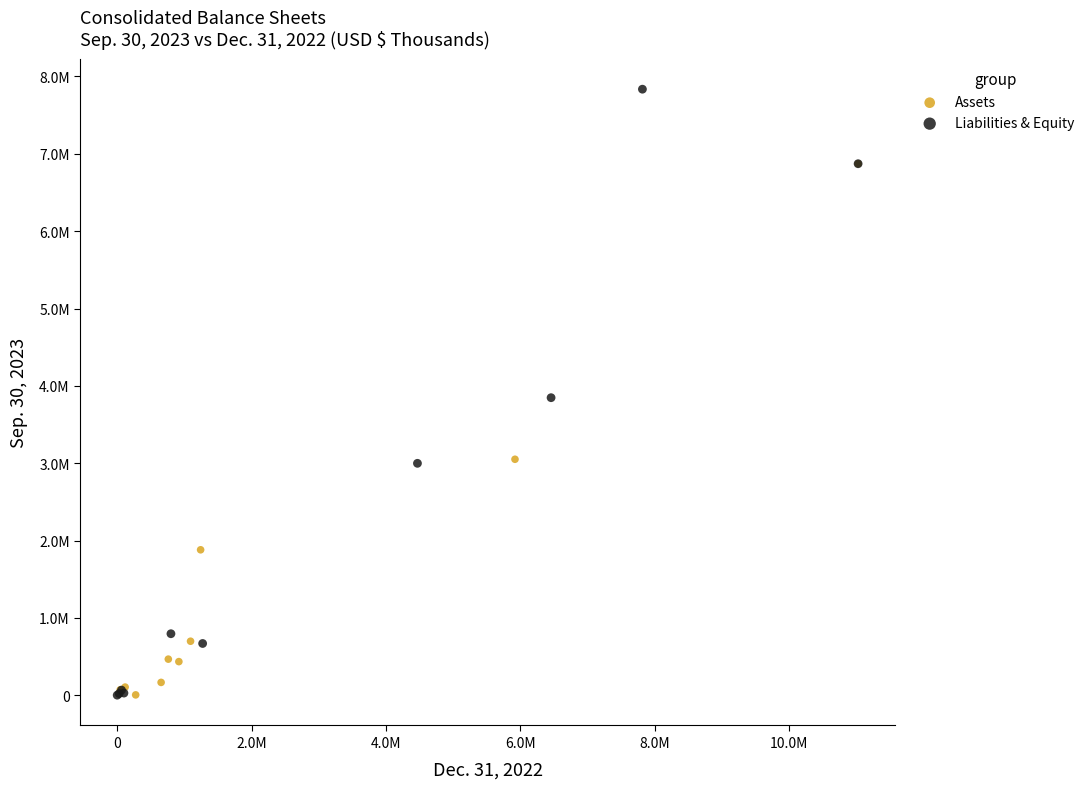

Which series reaches the maximum Y coordinate?

Liabilities & Equity